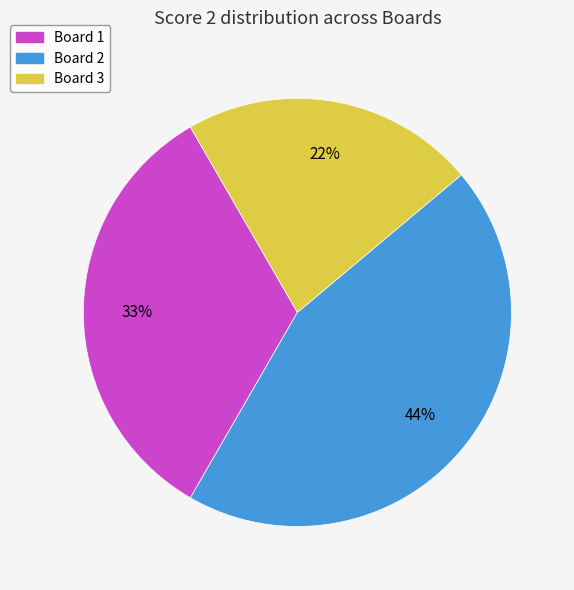

Combined, do Board 2 and Board 1 account for over 50%?

Yes